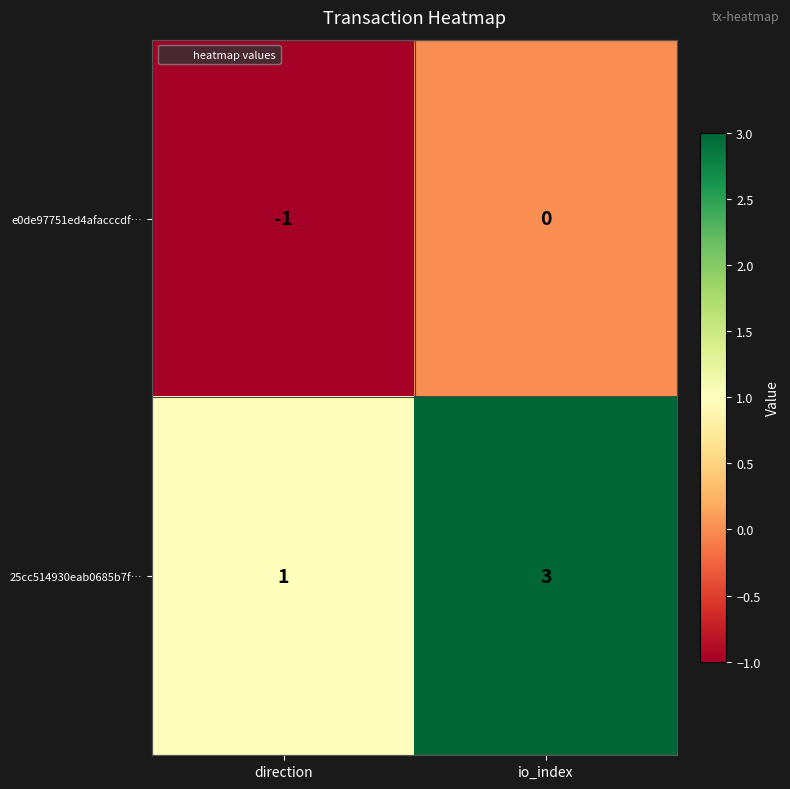

Reading left to right, extract all data points from this chart.

e0de97751ed4afacccdf…: -1	0
25cc514930eab0685b7f…: 1	3